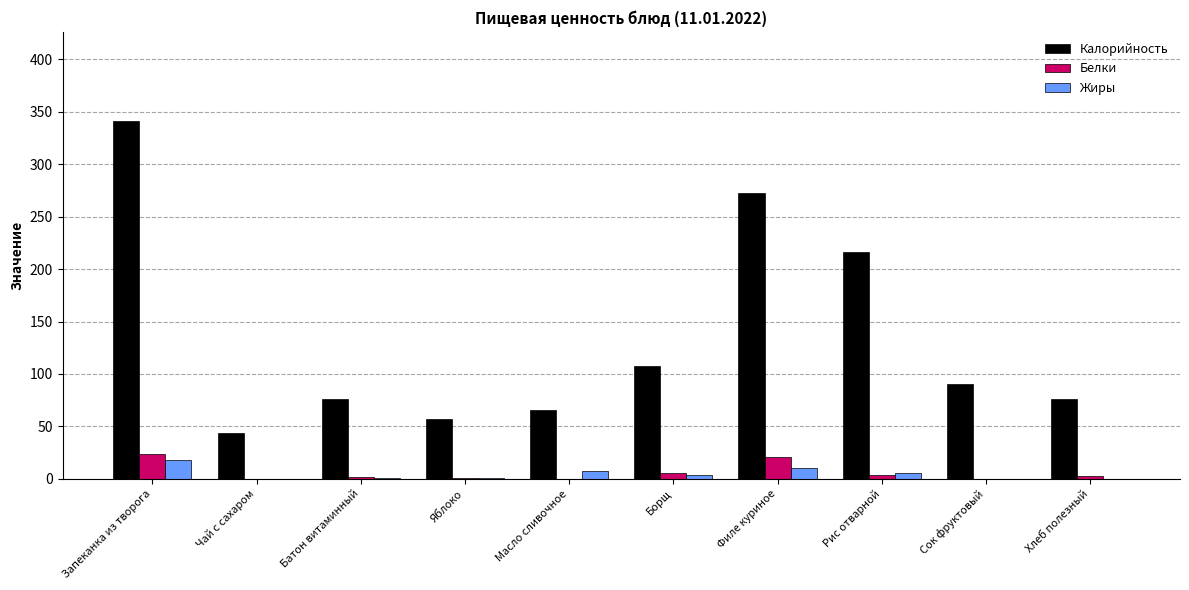

Is it true that Белки equals 21 at Филе куриное?

True